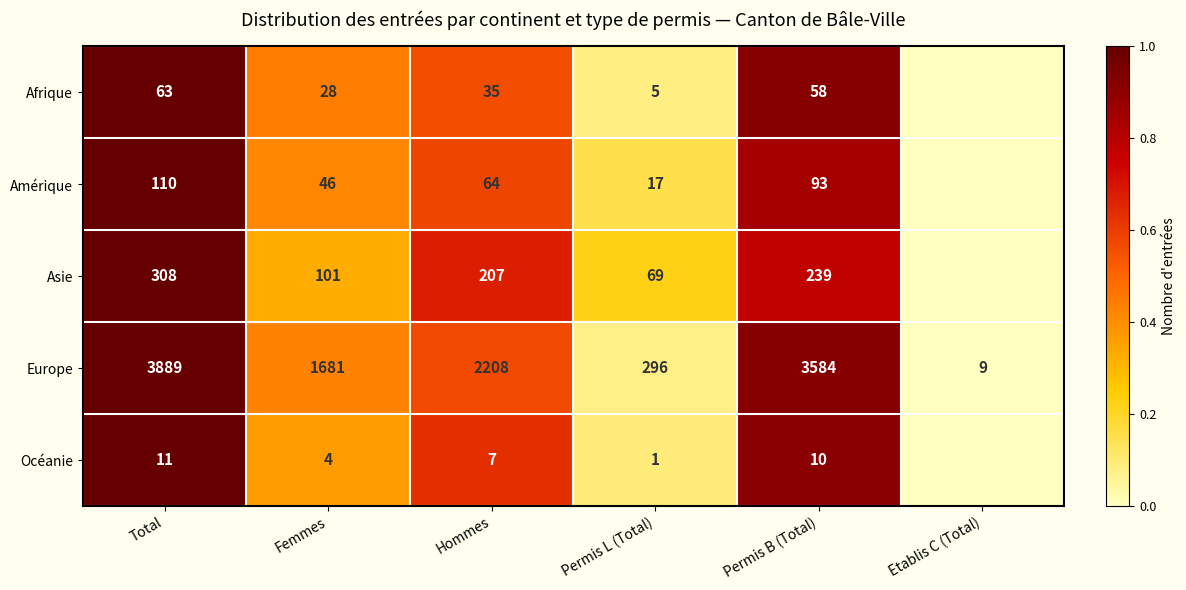

Which label corresponds to the smallest value in the chart?

Etablis C (Total)